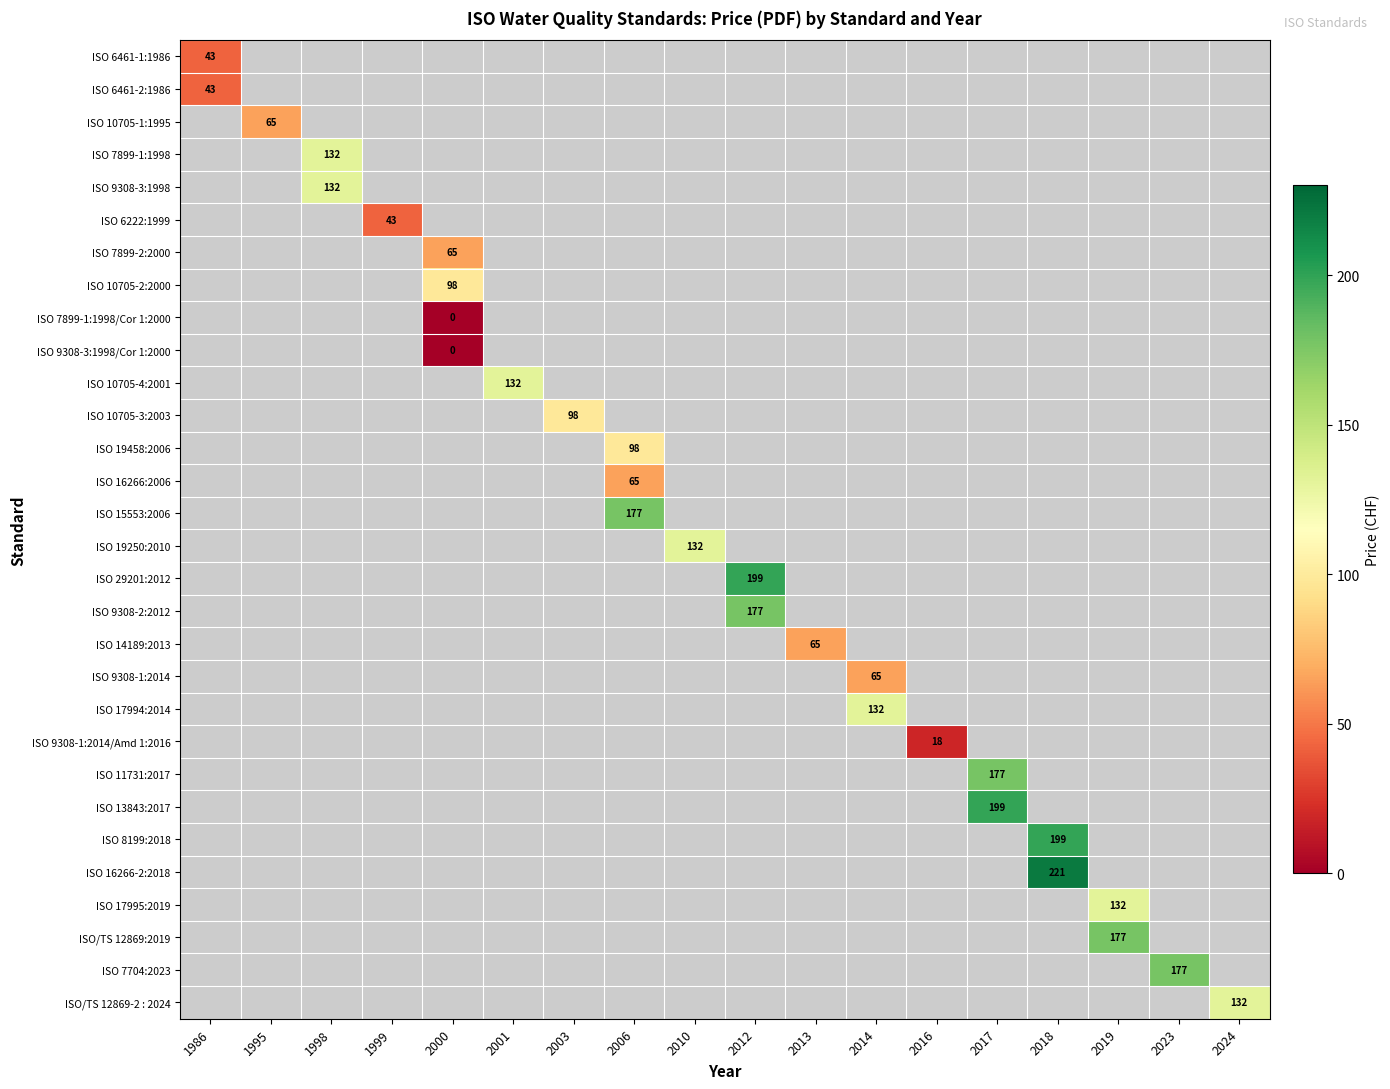

True or false: ISO/TS 12869-2 : 2024 has a value of 132 at 2024.

True